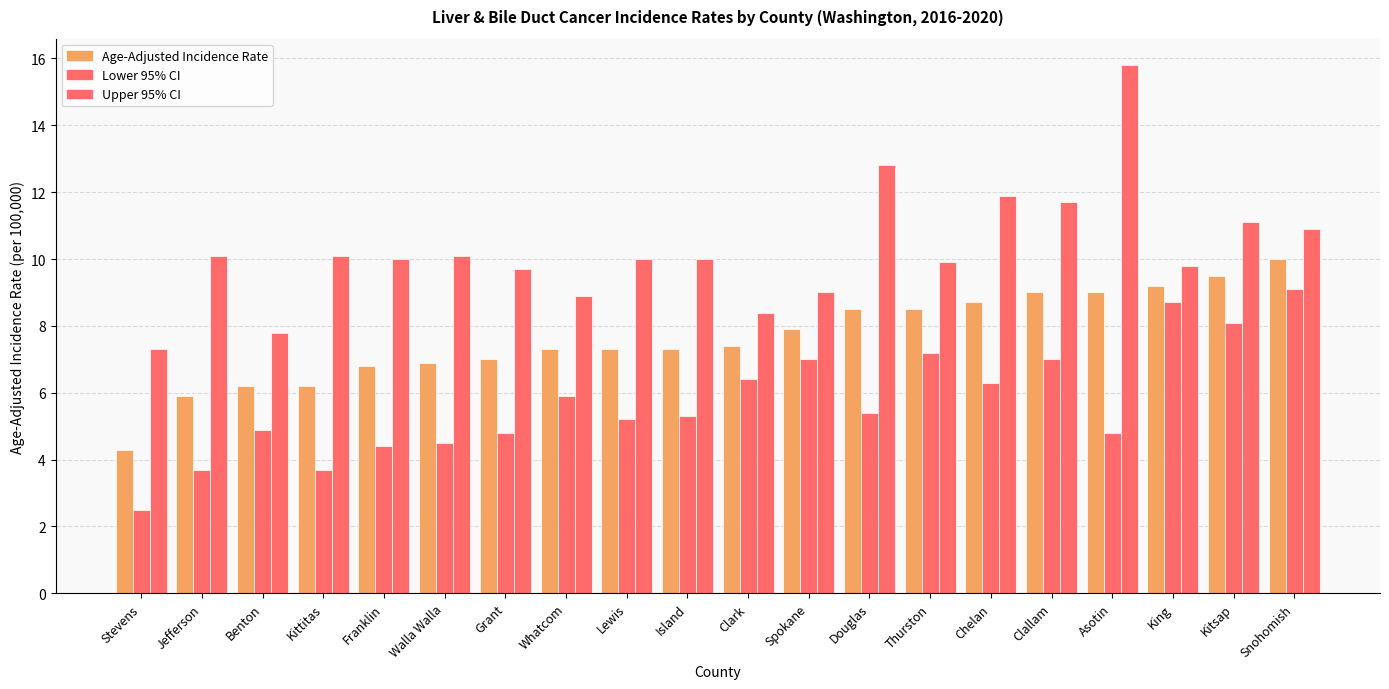

What is the difference between the maximum and minimum values in the Age-Adjusted Incidence Rate series?

5.7